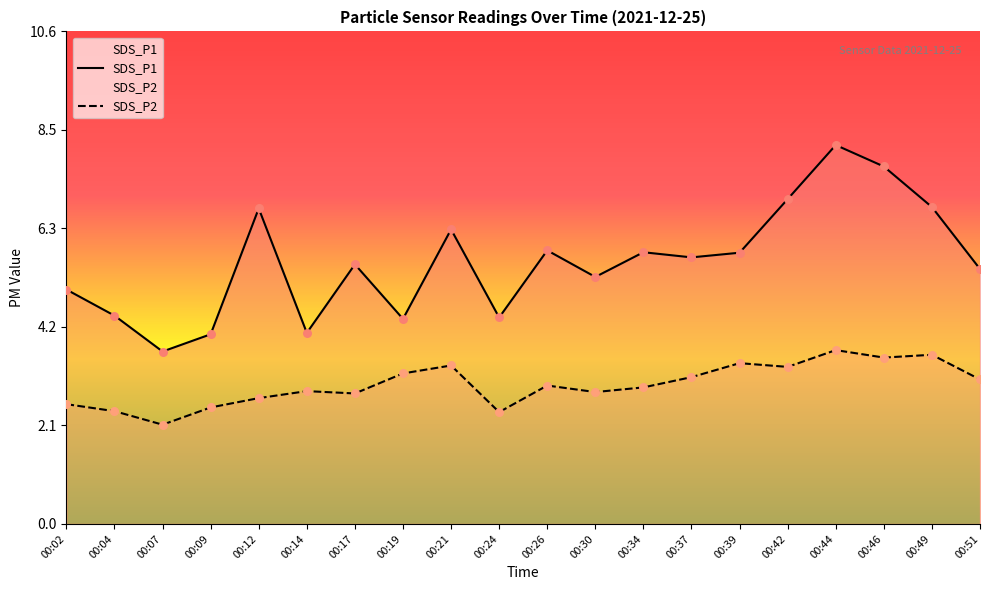

At which category is the sum across all series the highest?

00:44